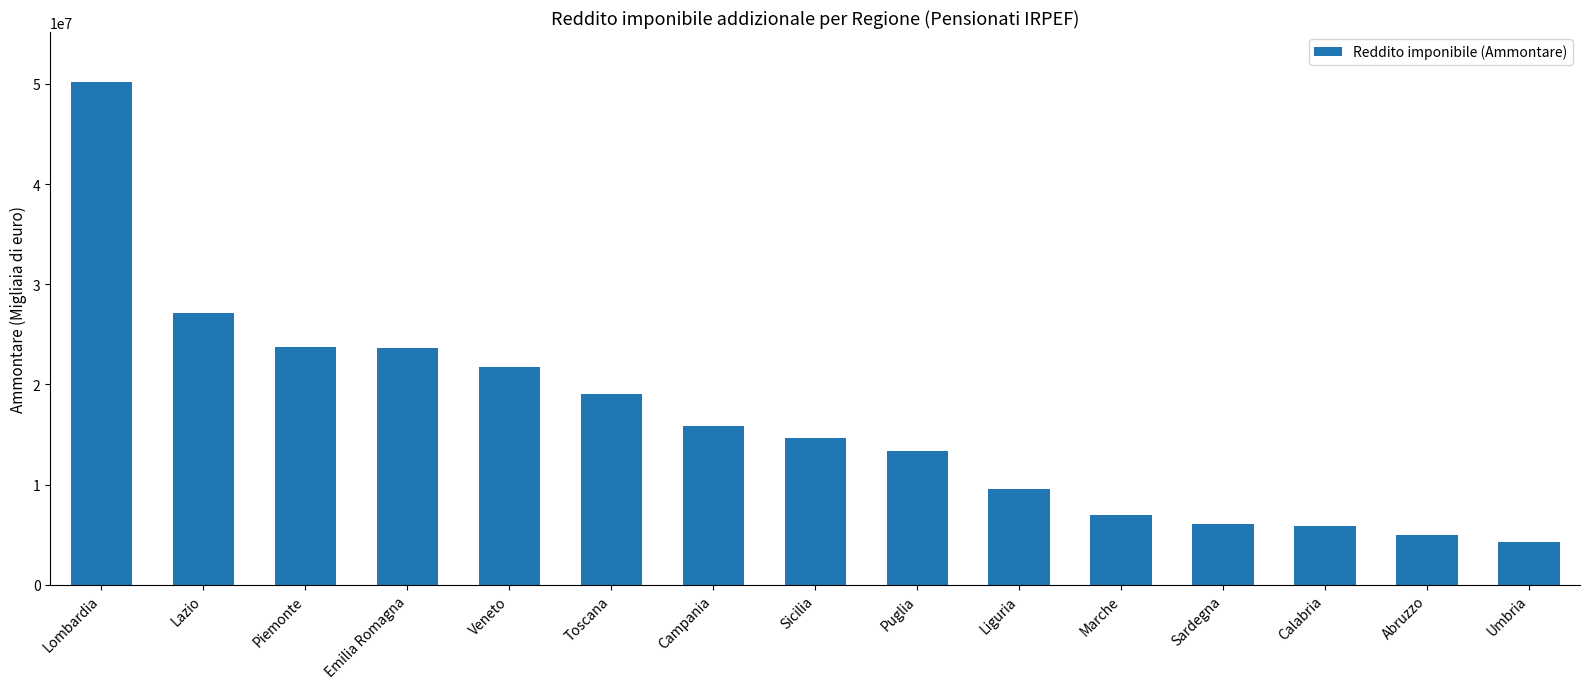

Where does the data first go above 14651956?

Lombardia